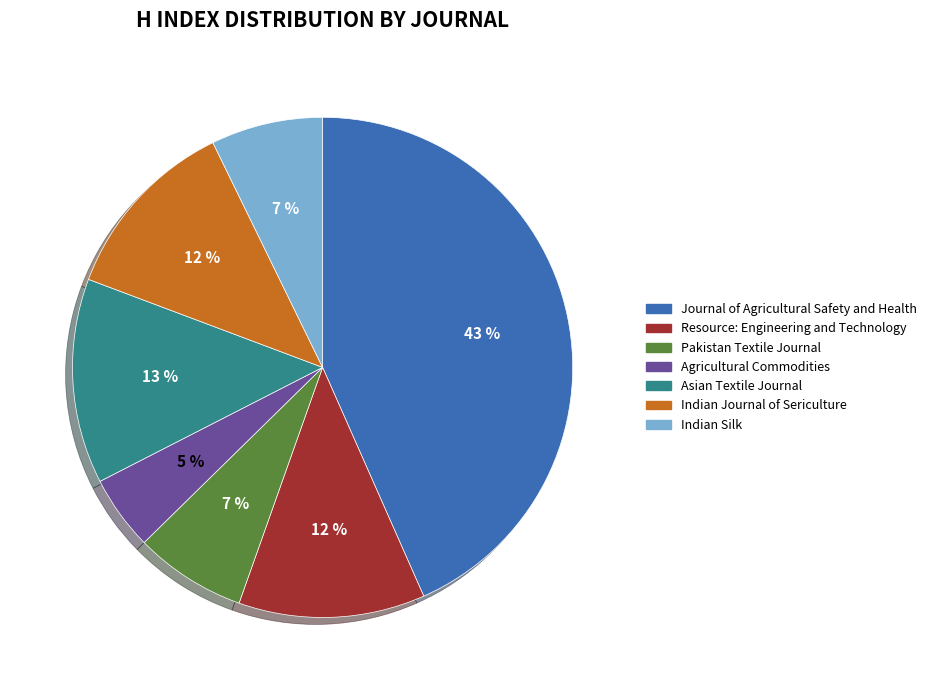

Approximately how many times larger is the value at Resource: Engineering and Technology compared to Pakistan Textile Journal?

1.7